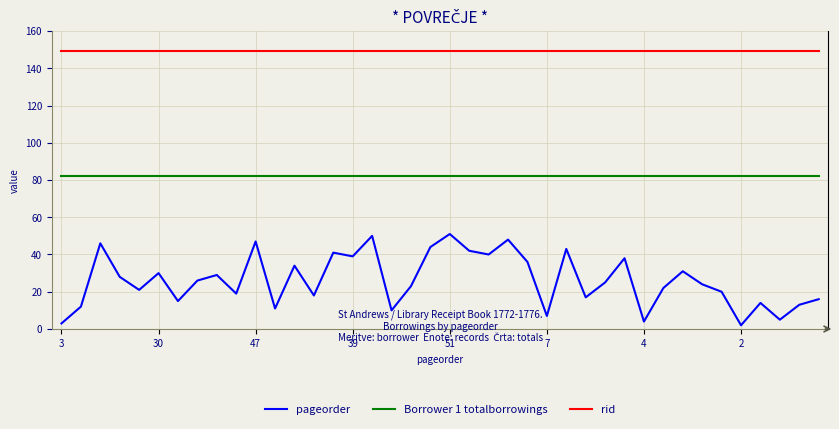

What is the sum of all Borrower 1 totalborrowings values?

3280